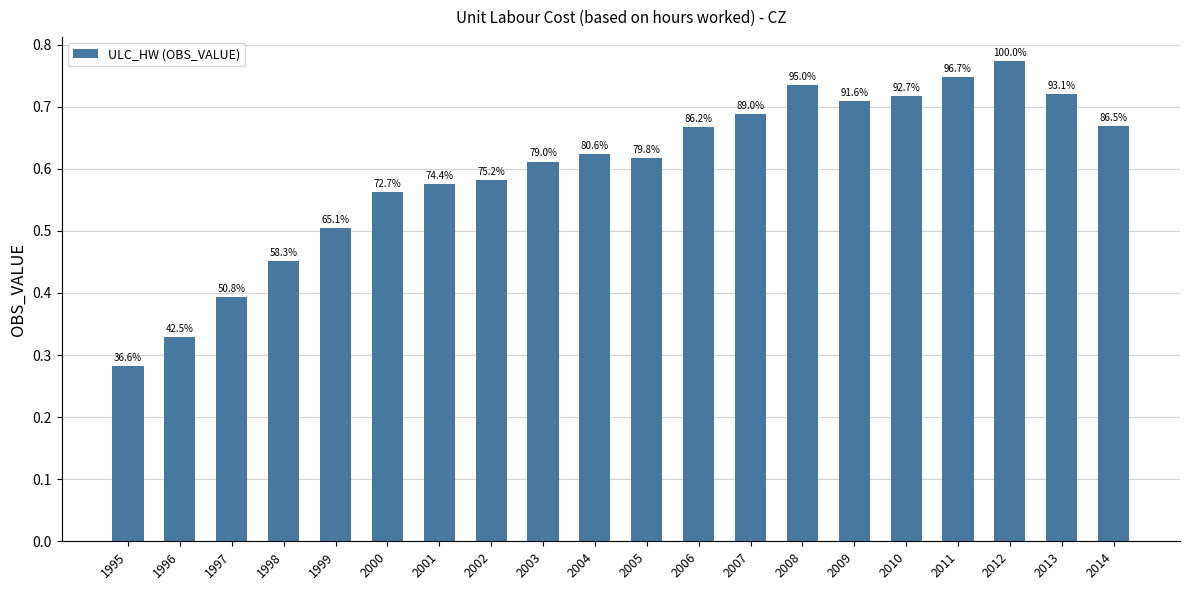

How many bars are there in total?

20